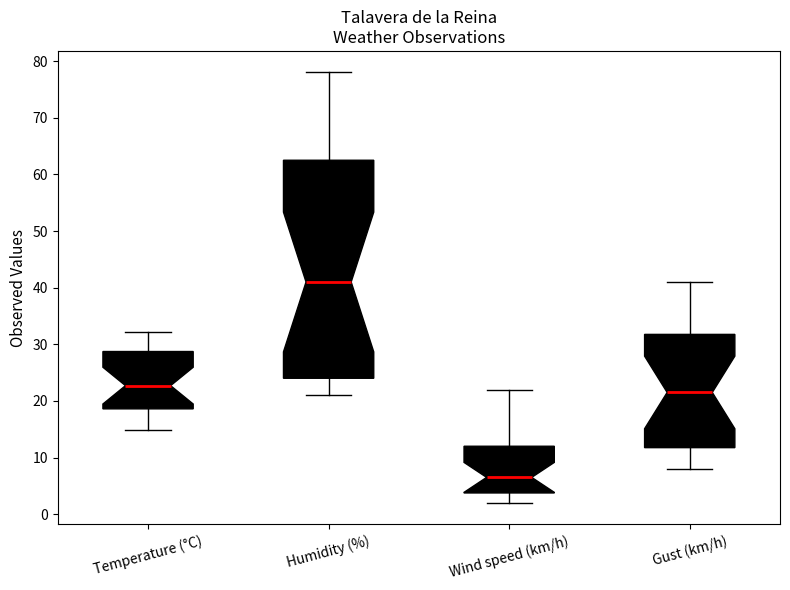

Comparing the boxes themselves (not the whiskers), which one is the tallest?

Humidity (%)